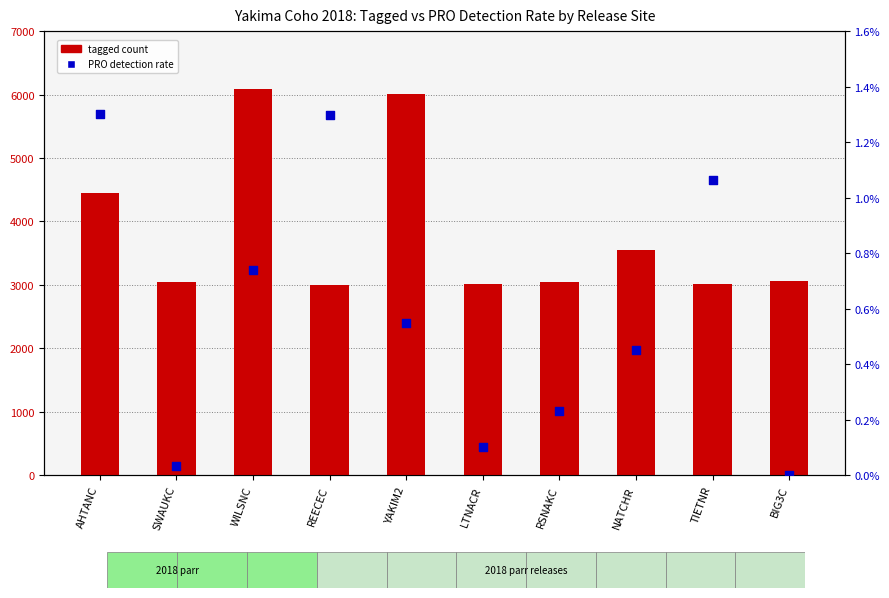

At how many categories does at least one series exceed 3545?

4